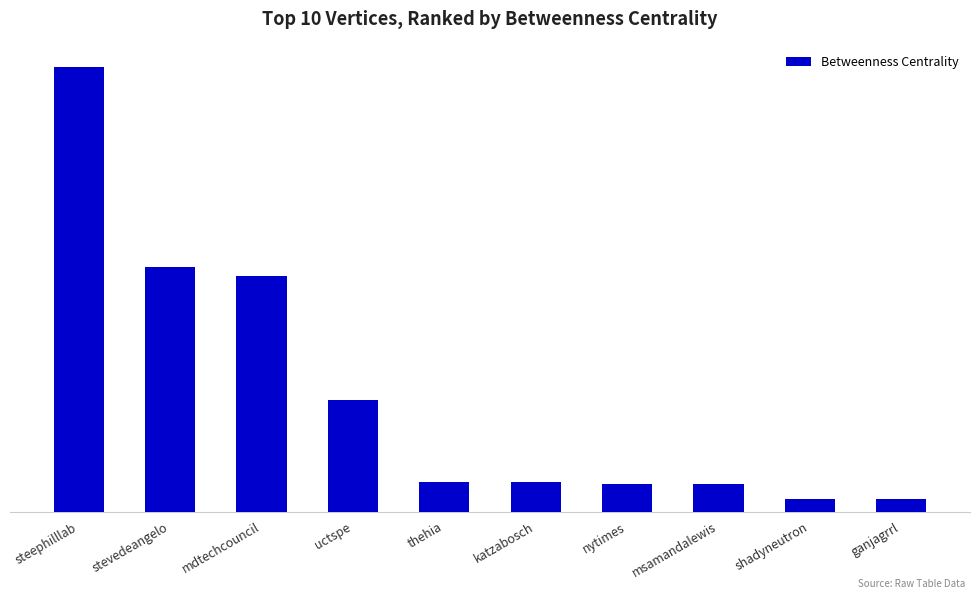

True or false: the data shows 375.5 at mdtechcouncil.

False